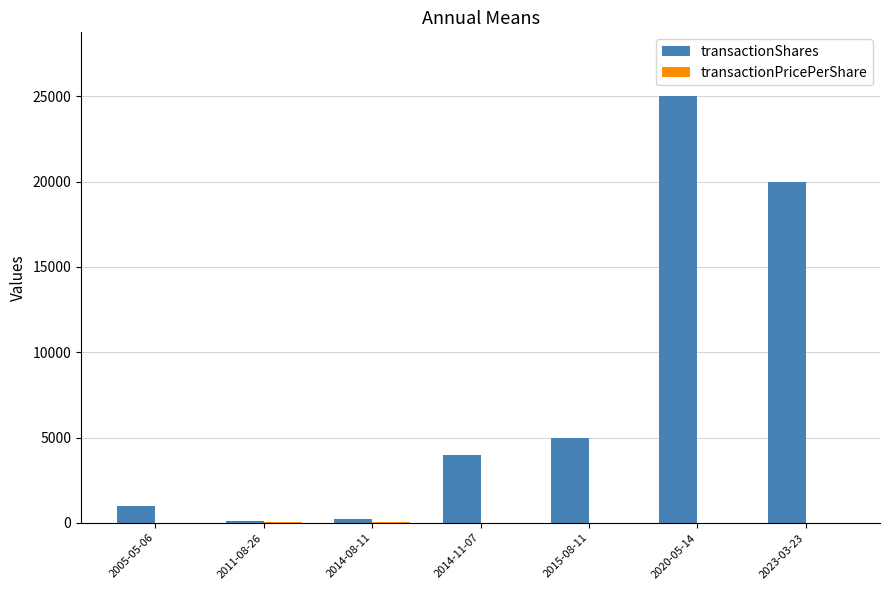

Which series changed the most between 2014-11-07 and 2023-03-23?

transactionShares